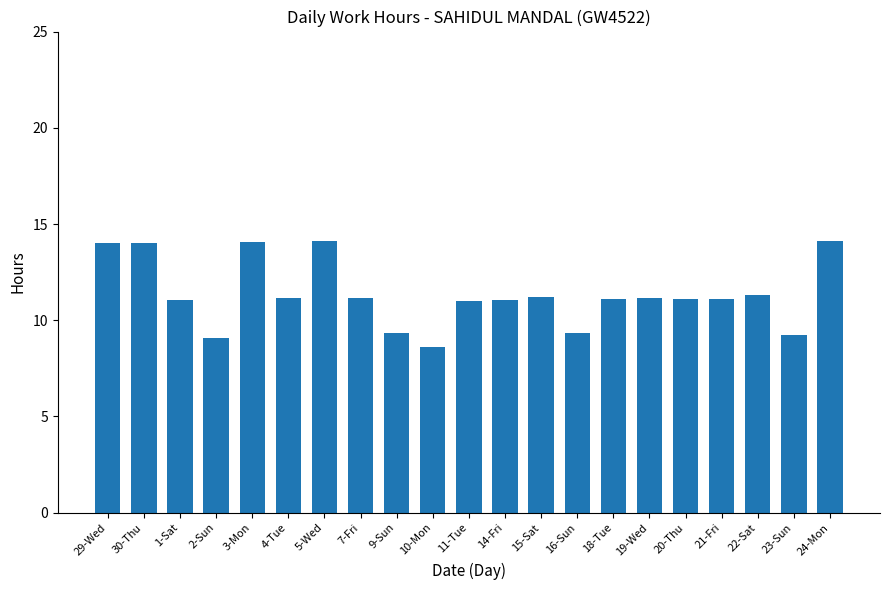

What is the sum of the values at 5-Wed and 3-Mon?

28.2